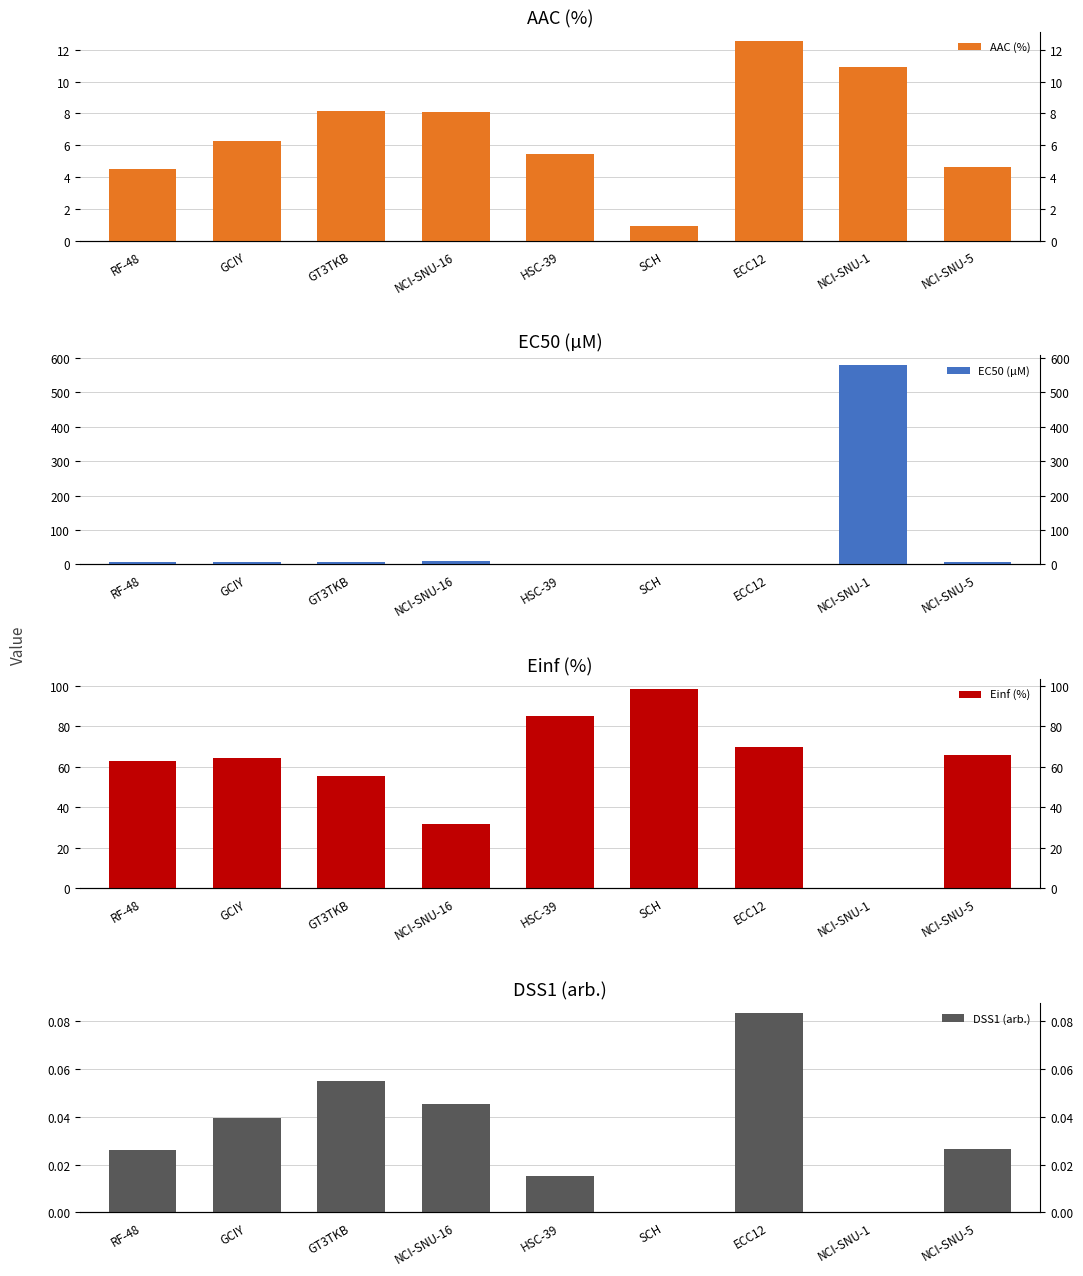

Is it true that EC50 (µM) equals 8.8 at GT3TKB?

False